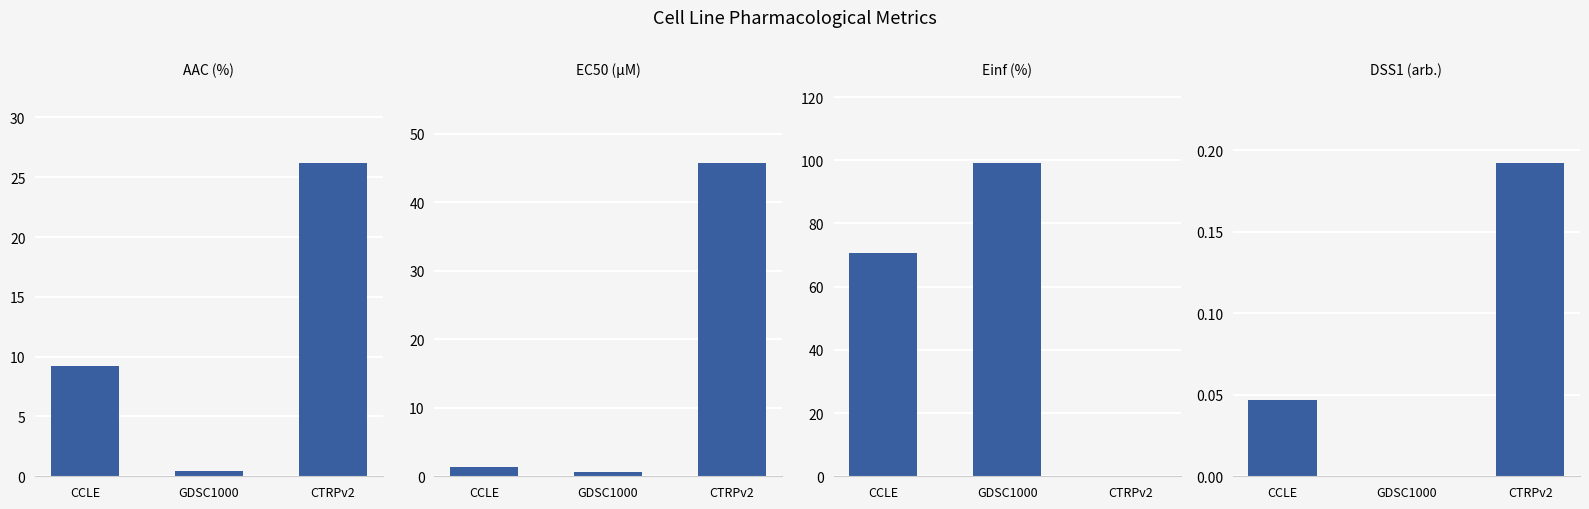

The DSS1 (arb.) series shows 0.0 at CCLE. True or false?

True